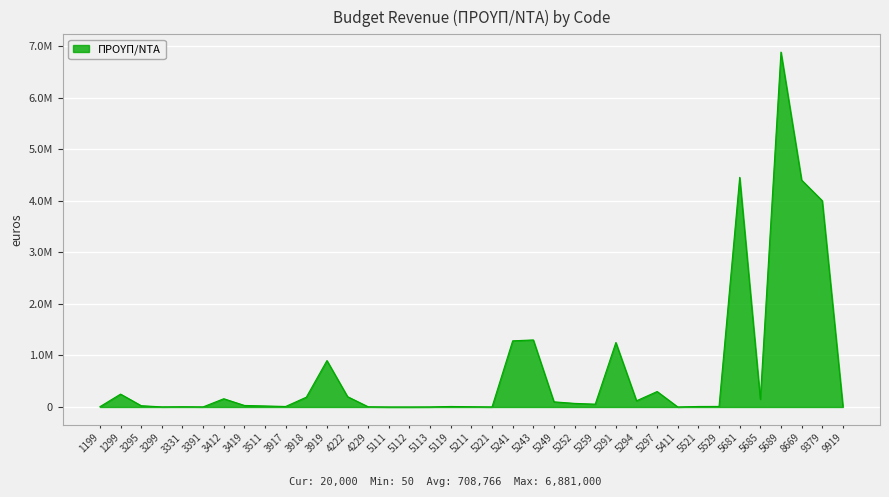

Does the chart display data point markers on the line(s)?

No